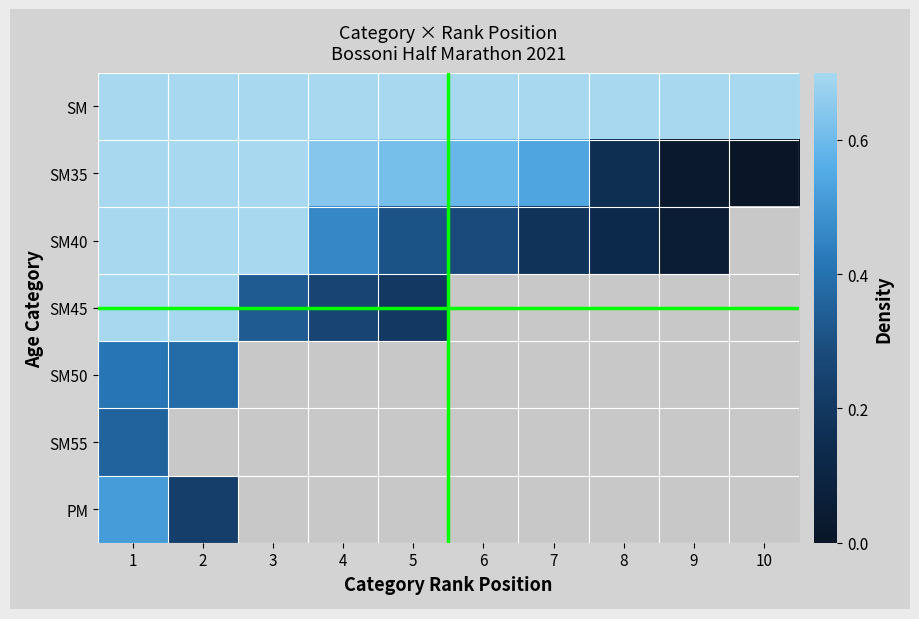

What is the difference between the highest and lowest values at 10?

0.7